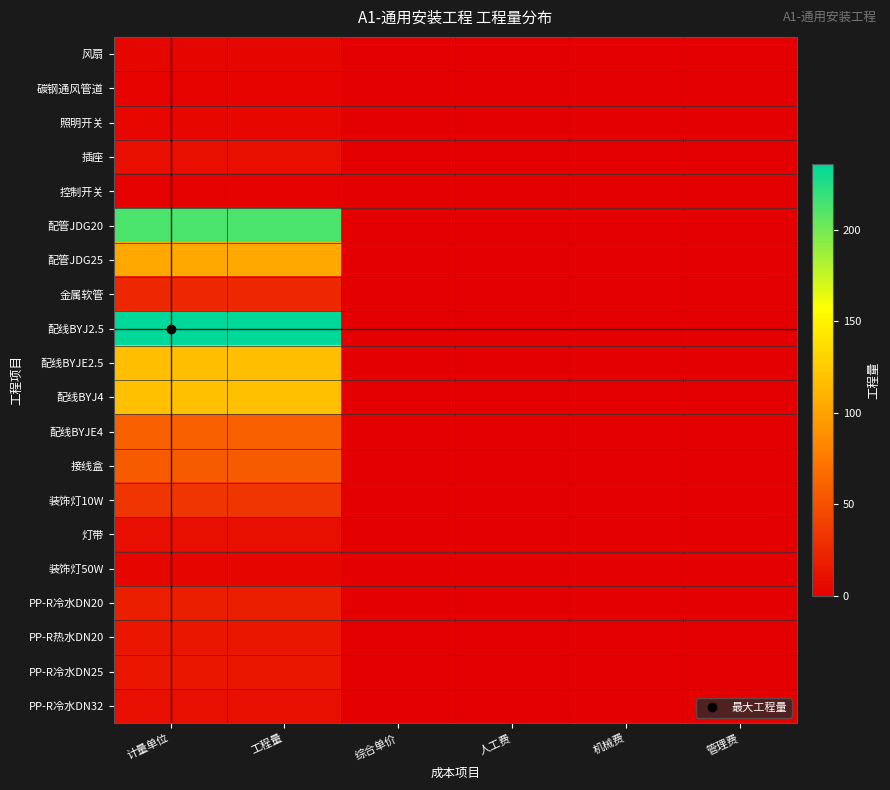

Which category has the lowest value across all series?

综合单价